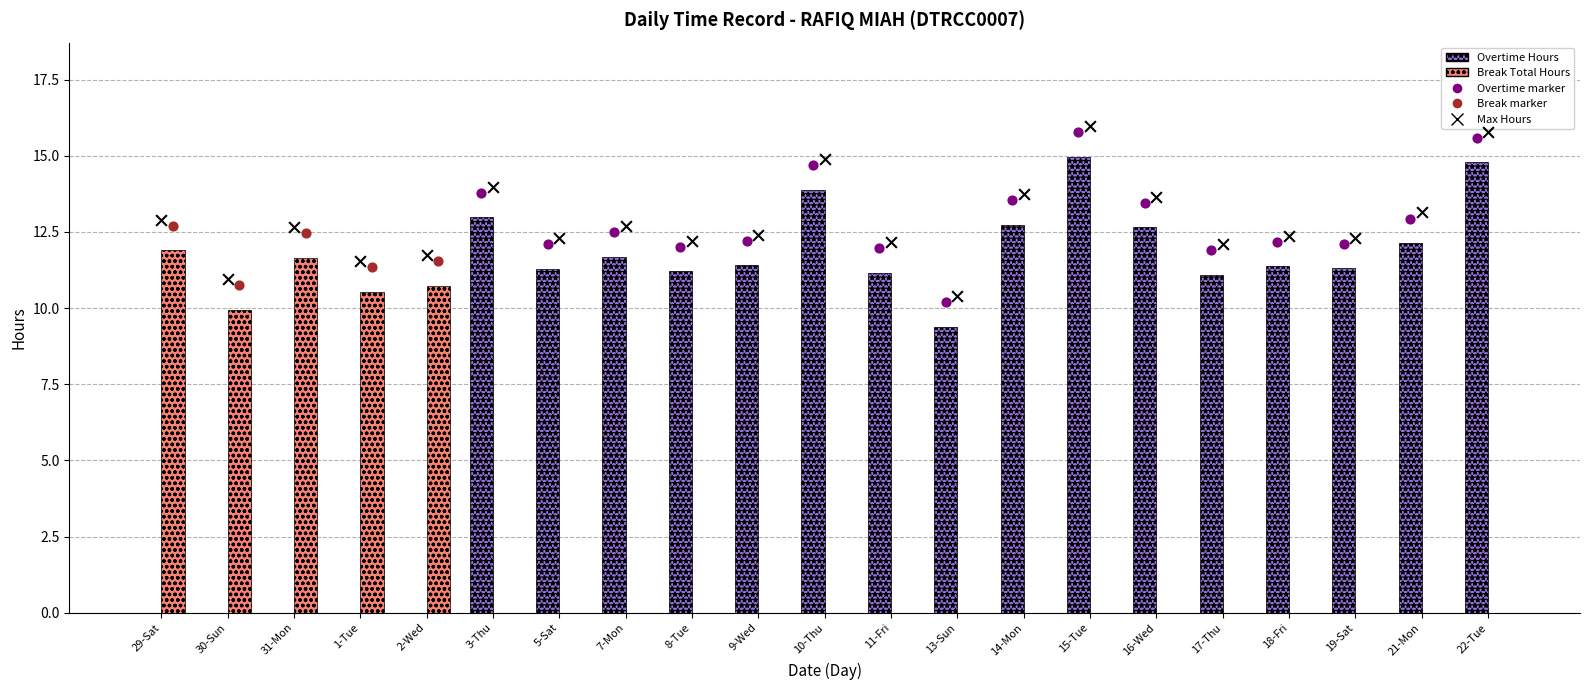

Is the value of Break Total Hours at 29-Sat greater than the value of Overtime Hours at 5-Sat?

Yes